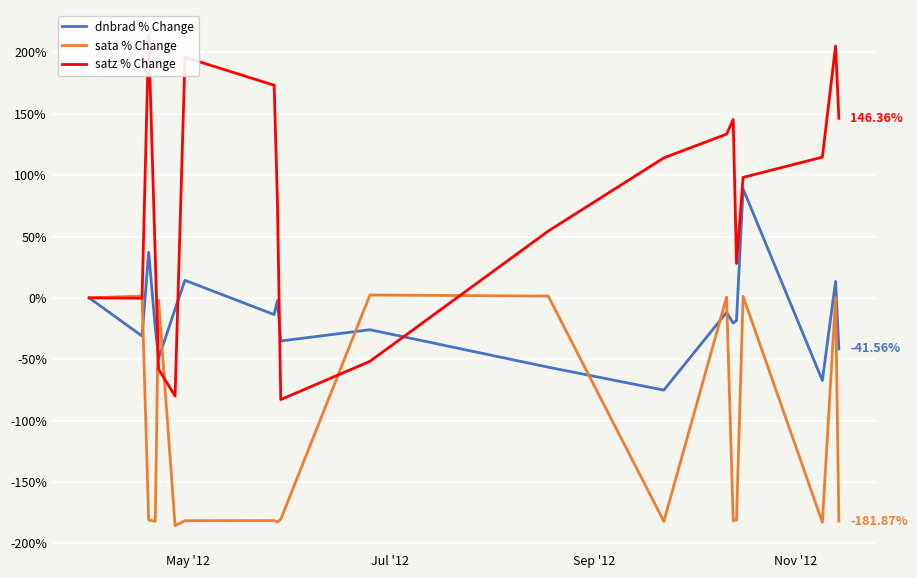

True or false: satz % Change has a value of -83.8 at 10.

False